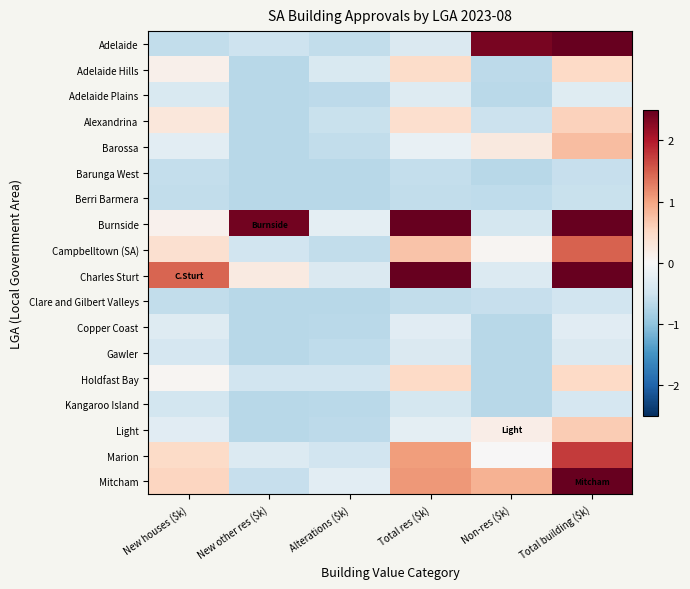

At which category does the chart reach its minimum across all series?

New other res ($k)